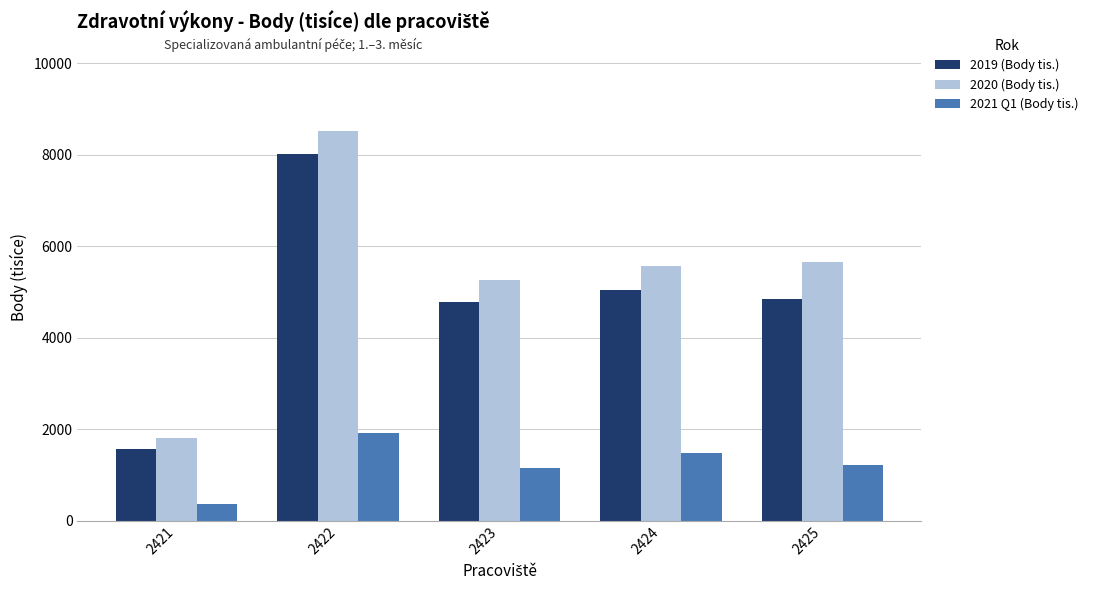

Which category has the lowest value across all series?

2421